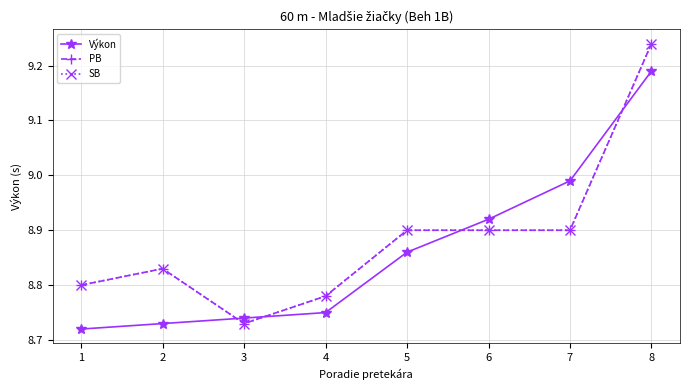

Does the chart have visible grid lines?

Yes